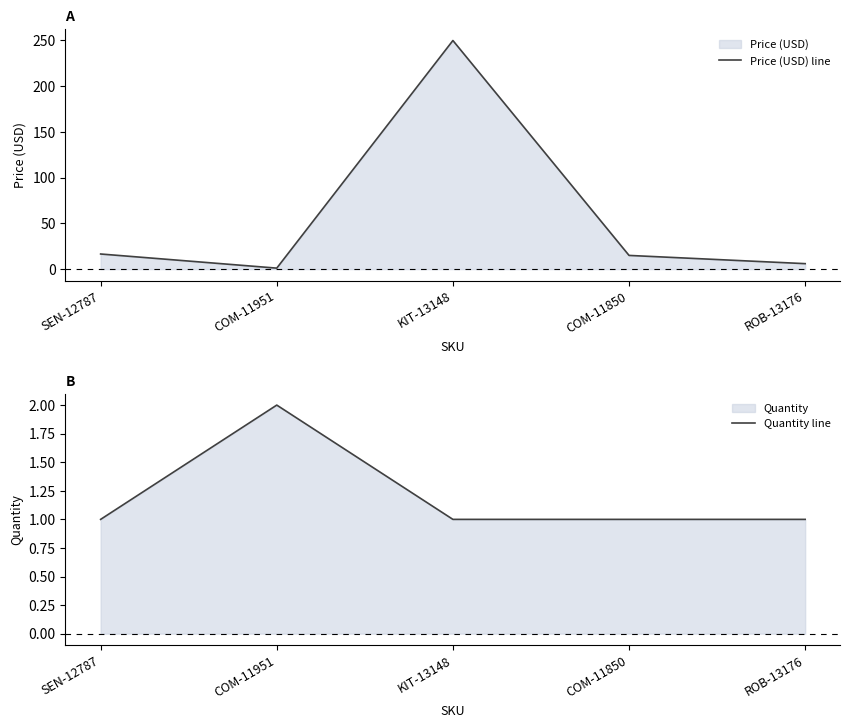

How many data points does each series have?

5